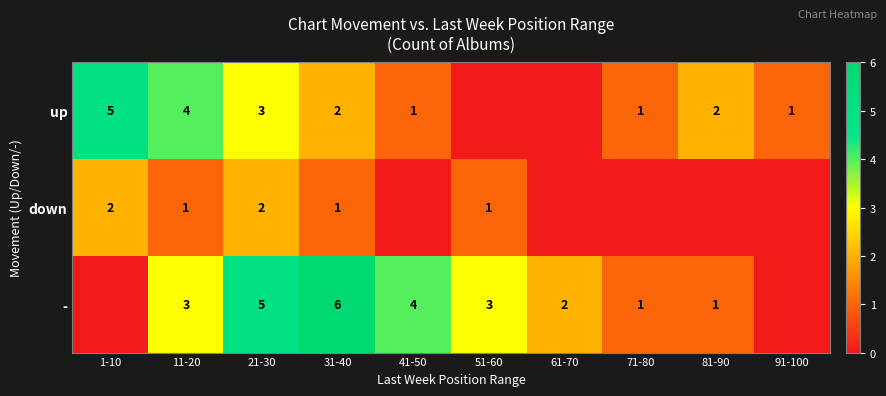

Which label corresponds to the smallest value in the chart?

51-60